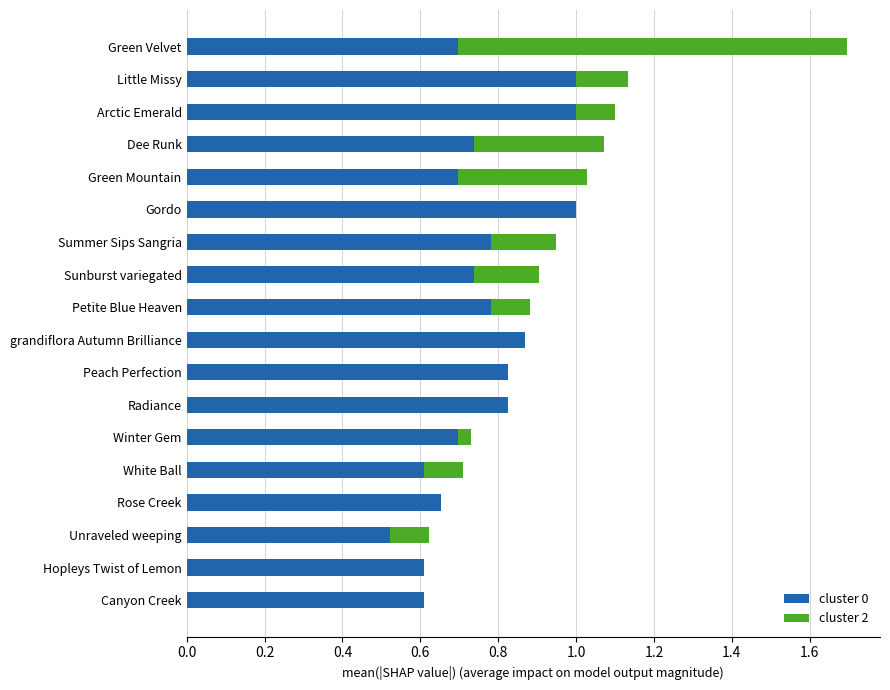

At which category is the sum across all series the highest?

Green Velvet